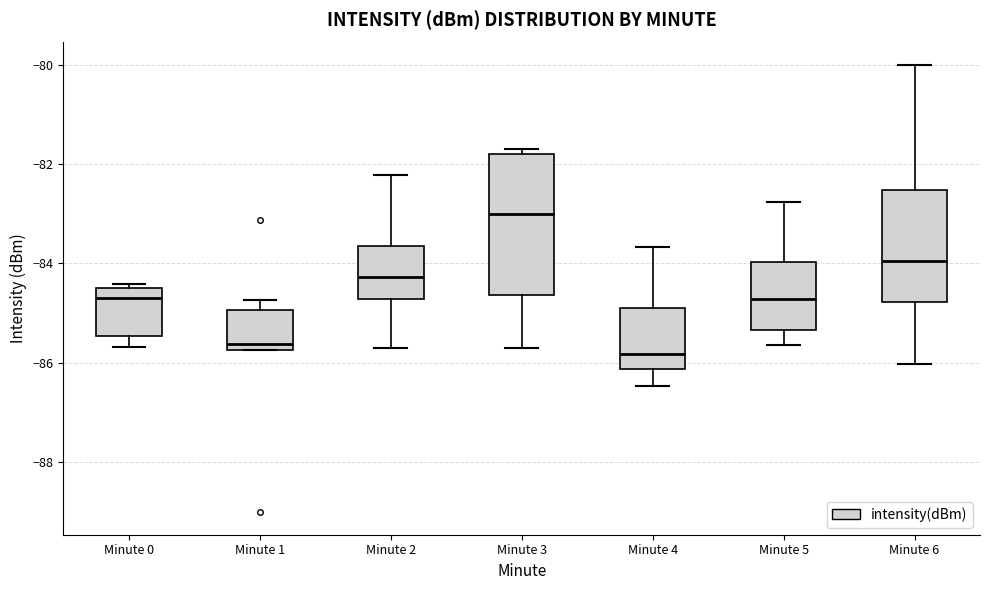

Where does the upper whisker of the box for Minute 1 end on the y-axis? The values are not printed on the chart, so give them approximately, as read against the axis.

-84.8